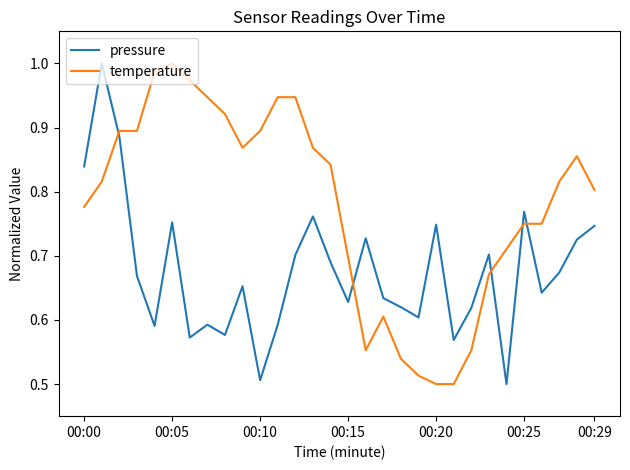

How many categories are shown in the chart?

30